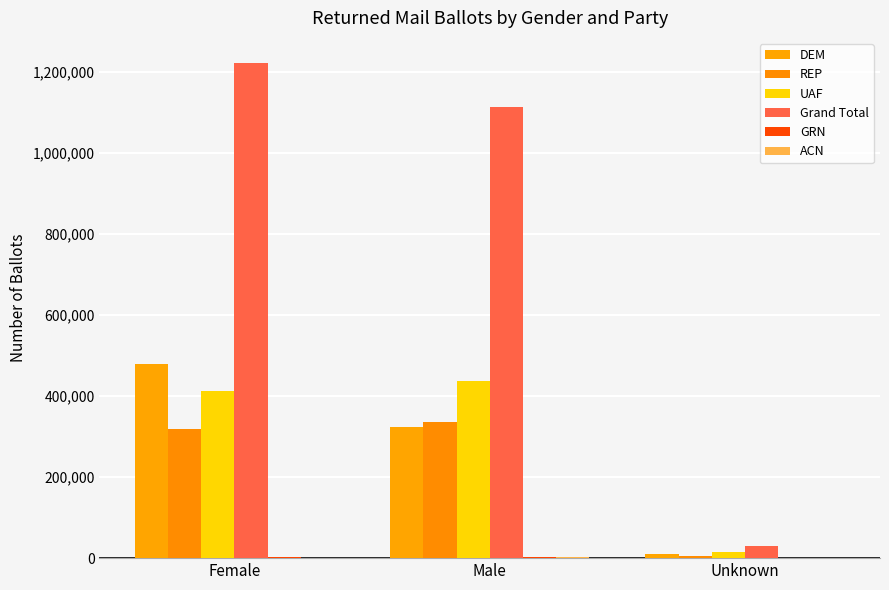

Are the bars grouped side by side (vs. stacked)?

Yes